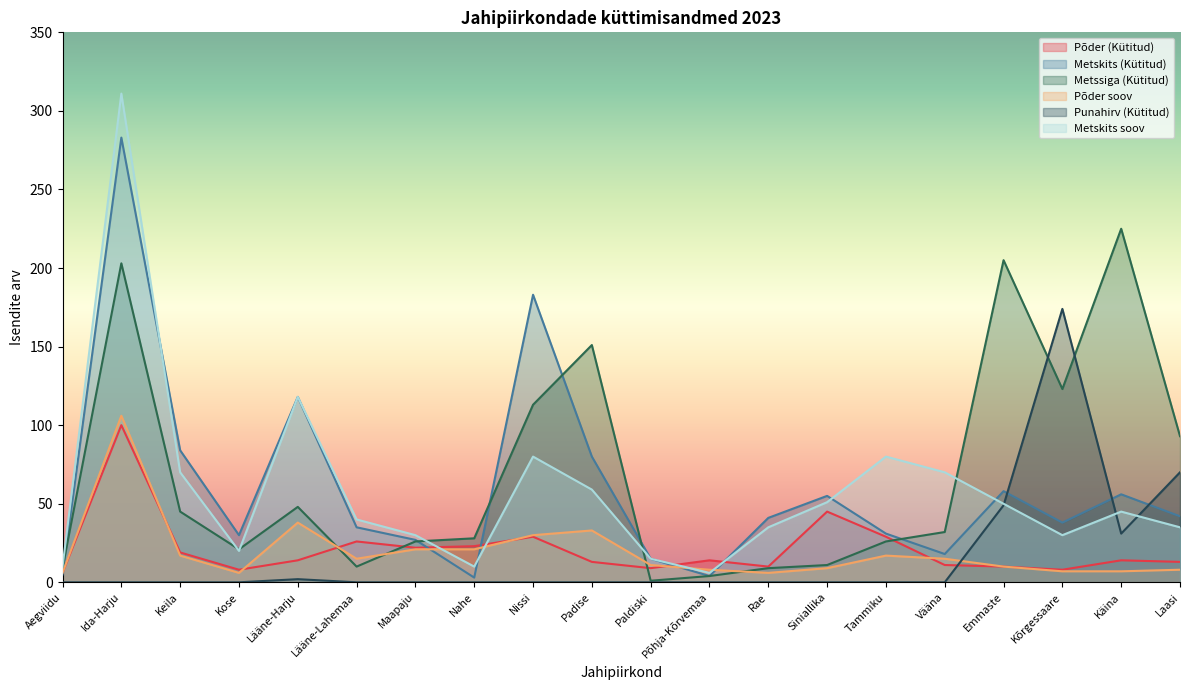

Which series has the widest spread of values?

Metskits soov